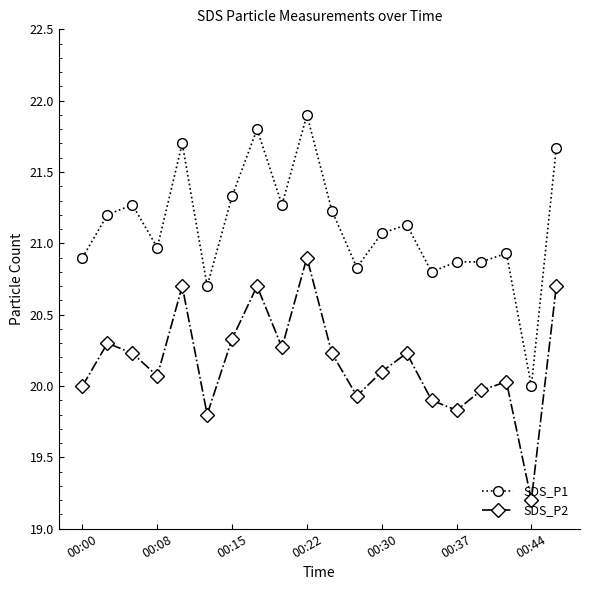

How many data points does each series have?

20